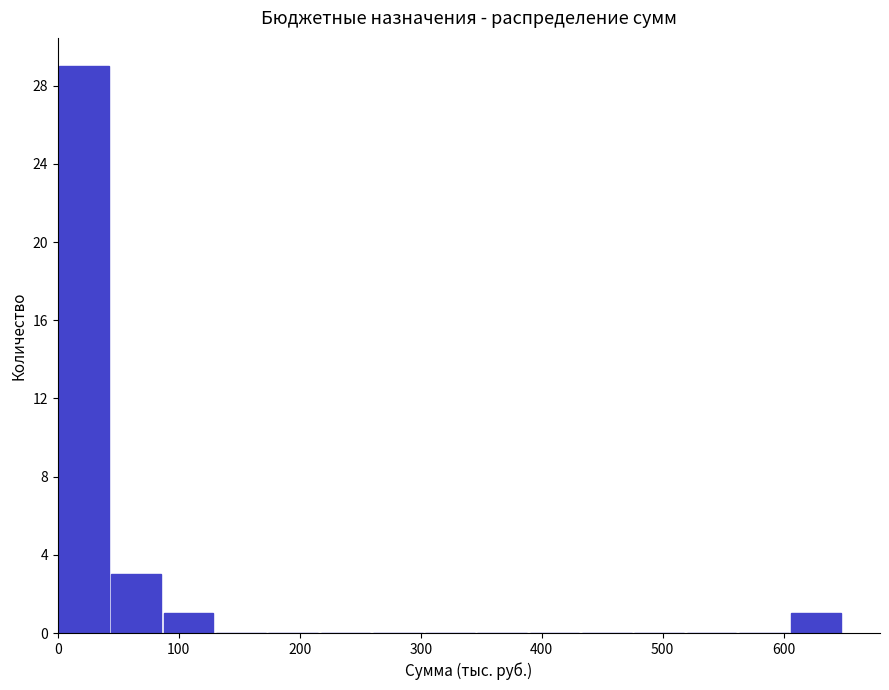

What is the height of the bar covering 90 to 130 on the x-axis? Neither the bar edges nor the heights are printed on the chart, so give them approximately, as read against the axes.

1